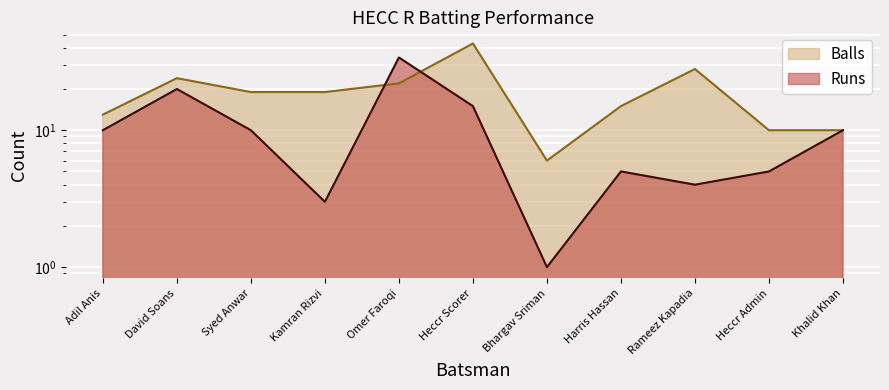

How many times do Balls and Runs cross each other?

2